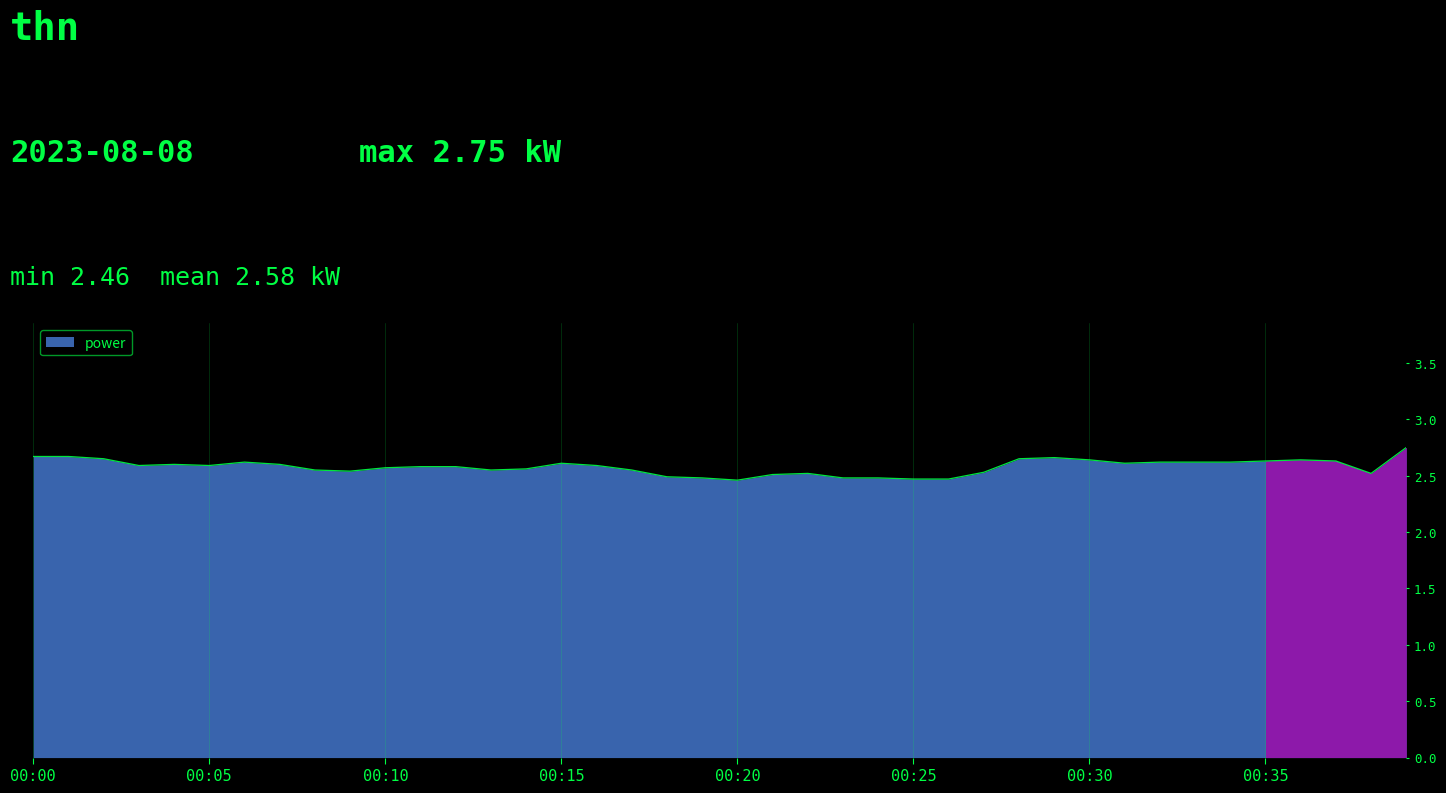

What is the difference between the maximum and minimum values?

0.3